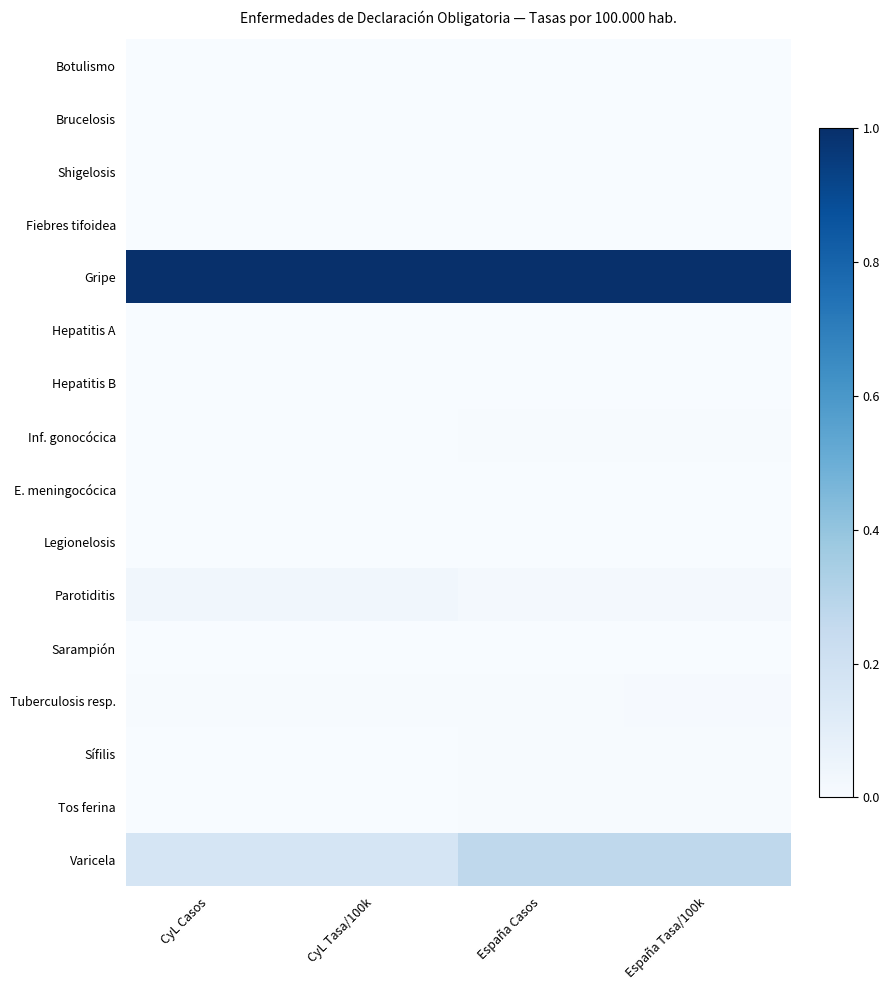

Rank the series by their maximum value, from lowest to highest.

Botulismo, Fiebres tifoidea, Brucelosis, Shigelosis, E. meningocócica, Hepatitis B, Hepatitis A, Legionelosis, Sarampión, Inf. gonocócica, Tos ferina, Sífilis, Tuberculosis resp., Parotiditis, Varicela, Gripe